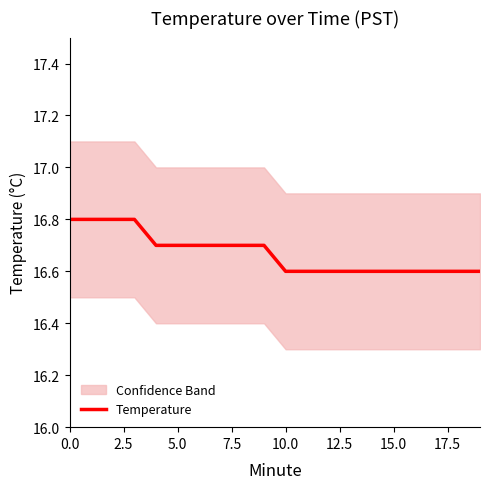

What is the average value?

16.7